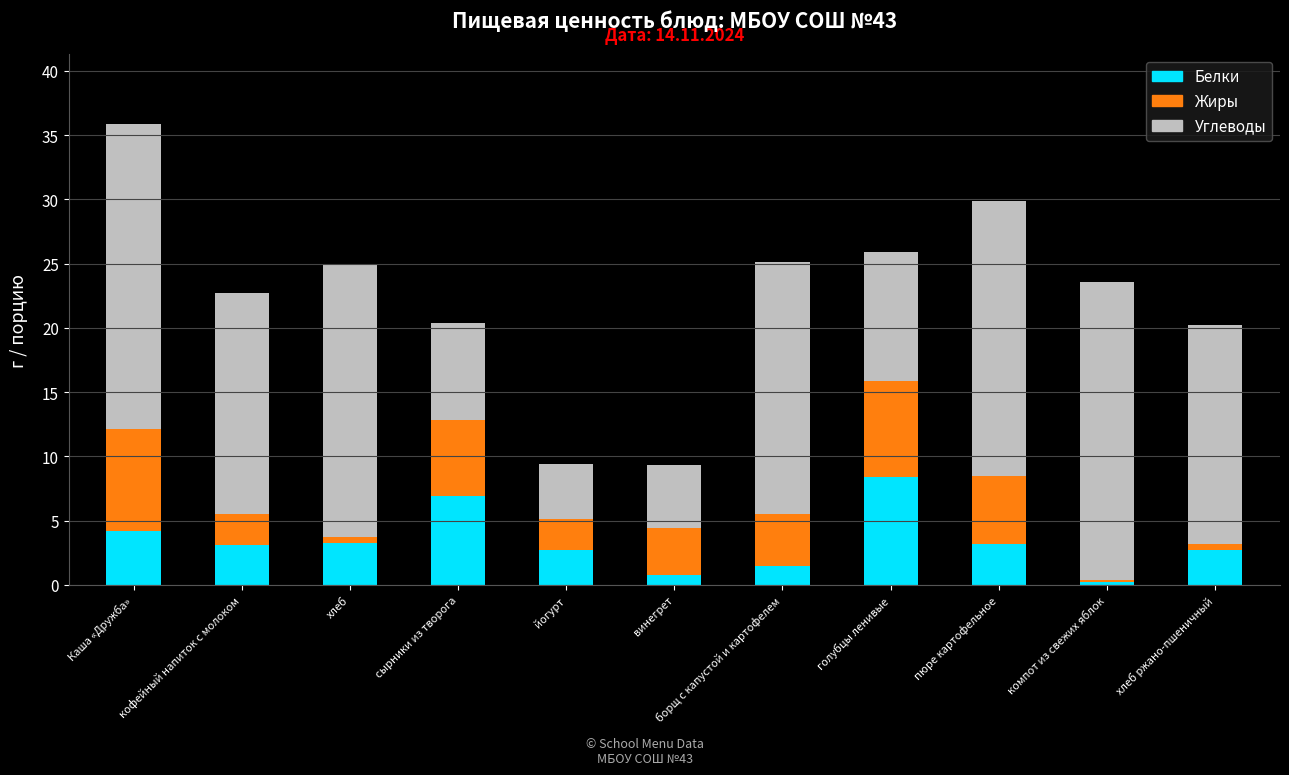

What is the sum of the Белки values at Каша «Дружба» and пюре картофельное?

7.4